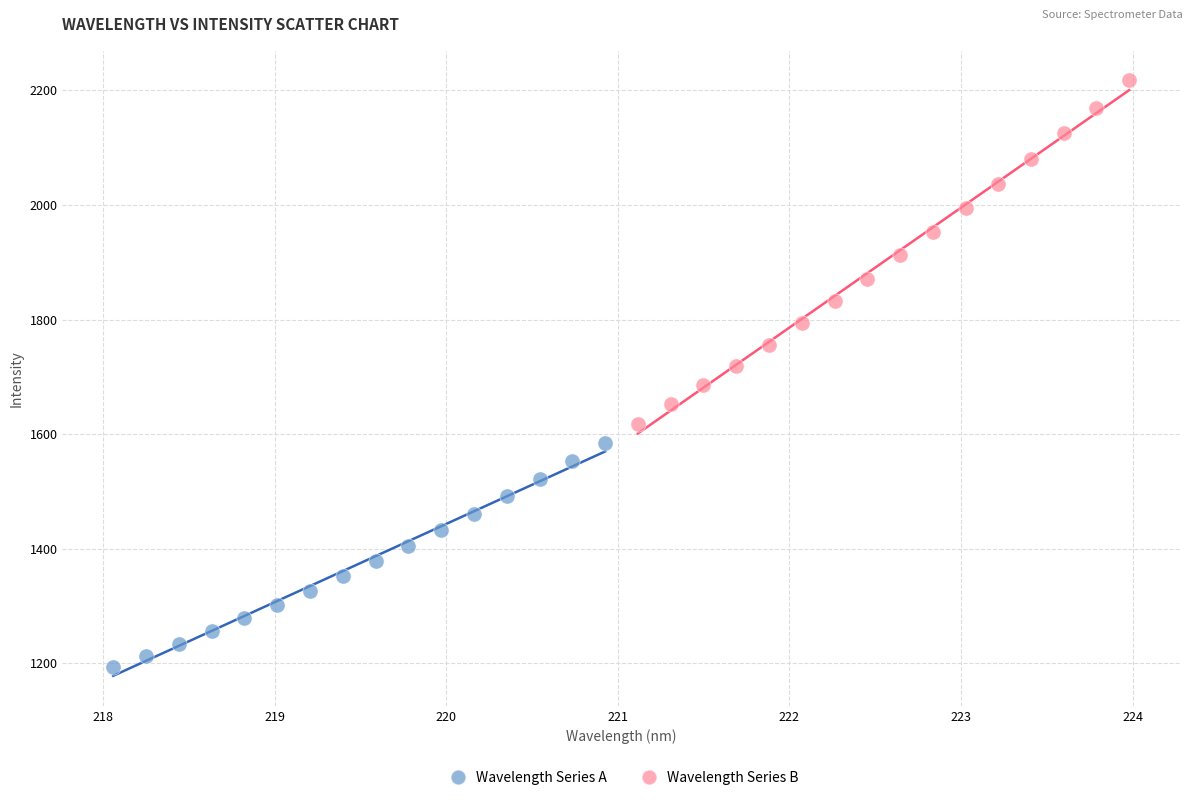

Which series has the largest Y range (max minus min)?

Wavelength Series B